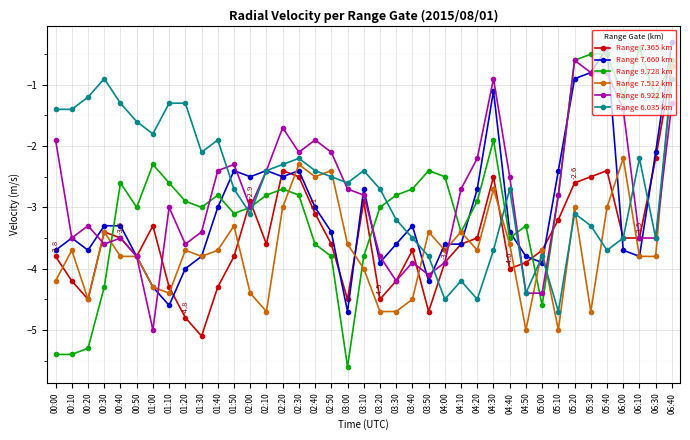

What is the label of the 21st point from the right?

03:00